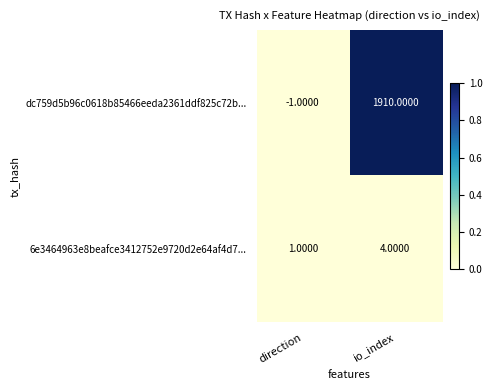

What is the sum of all dc759d5b96c0618b85466eeda2361ddf825c72b... values?

1909